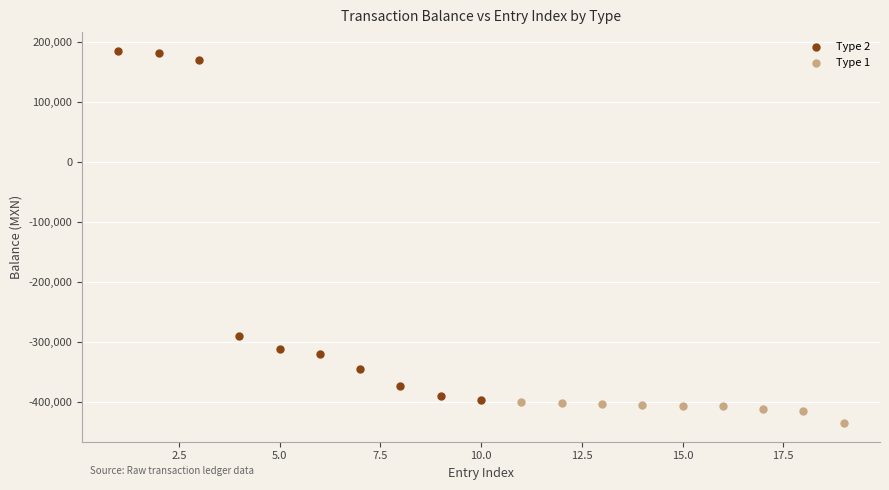

Which series has the widest spread of Y values?

Type 2